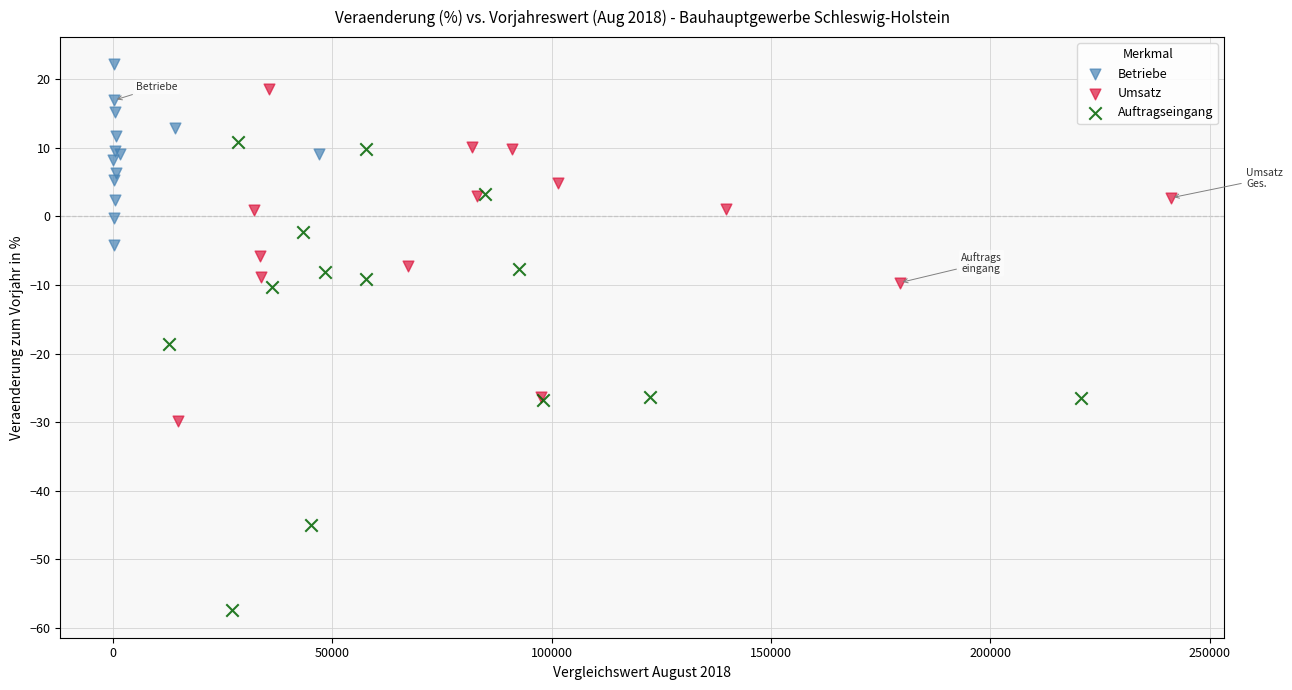

Which series reaches the maximum Y coordinate?

Betriebe